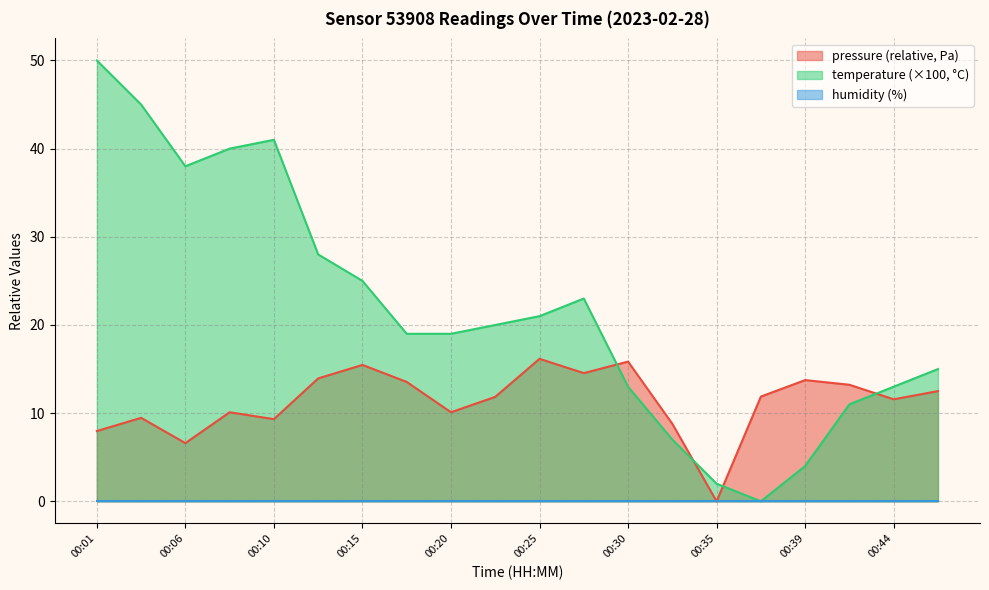

What is the sum of all temperature values?

434.0